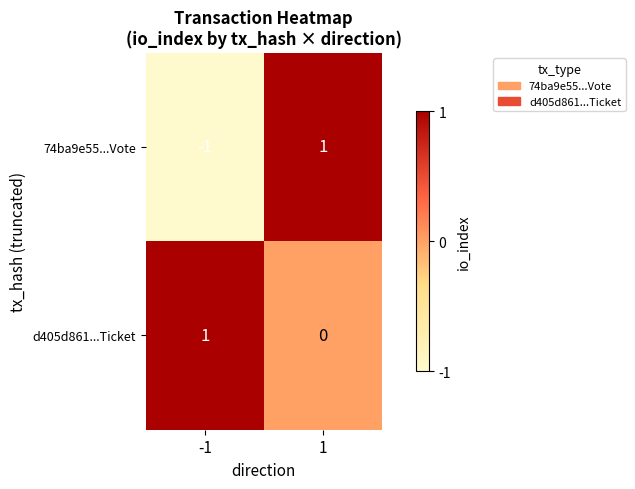

List the series in order of their overall mean, highest first.

d405d861...Ticket, 74ba9e55...Vote